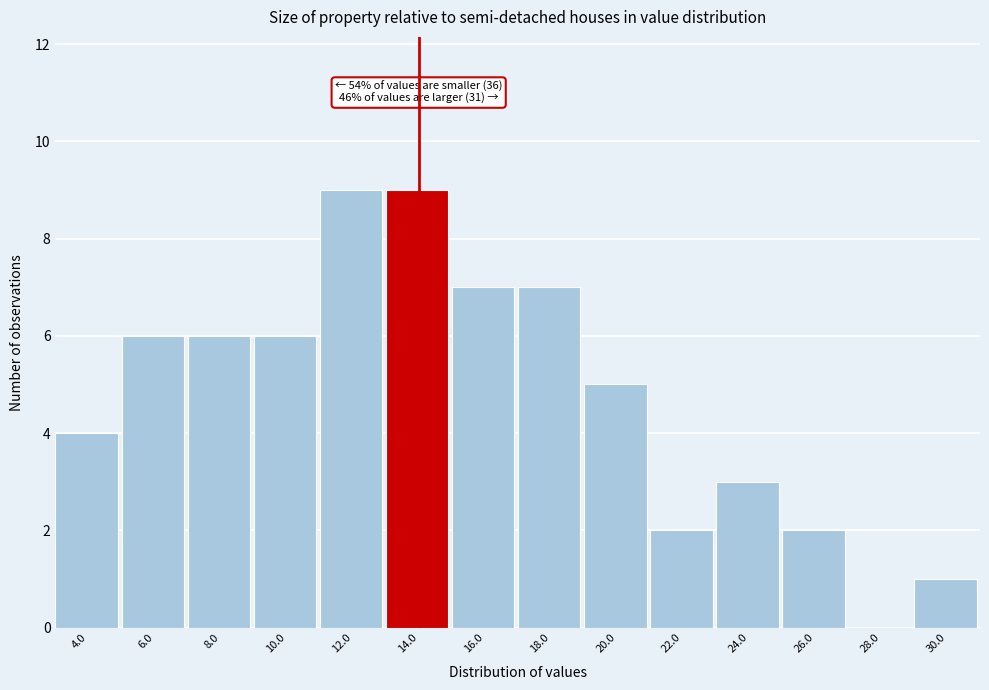

Reading left to right, extract all data points from this chart.

4.0=4	6.0=6	8.0=6	10.0=6	12.0=9	14.0=9	16.0=7	18.0=7	20.0=5	22.0=2	24.0=3	26.0=2	28.0=0	30.0=1